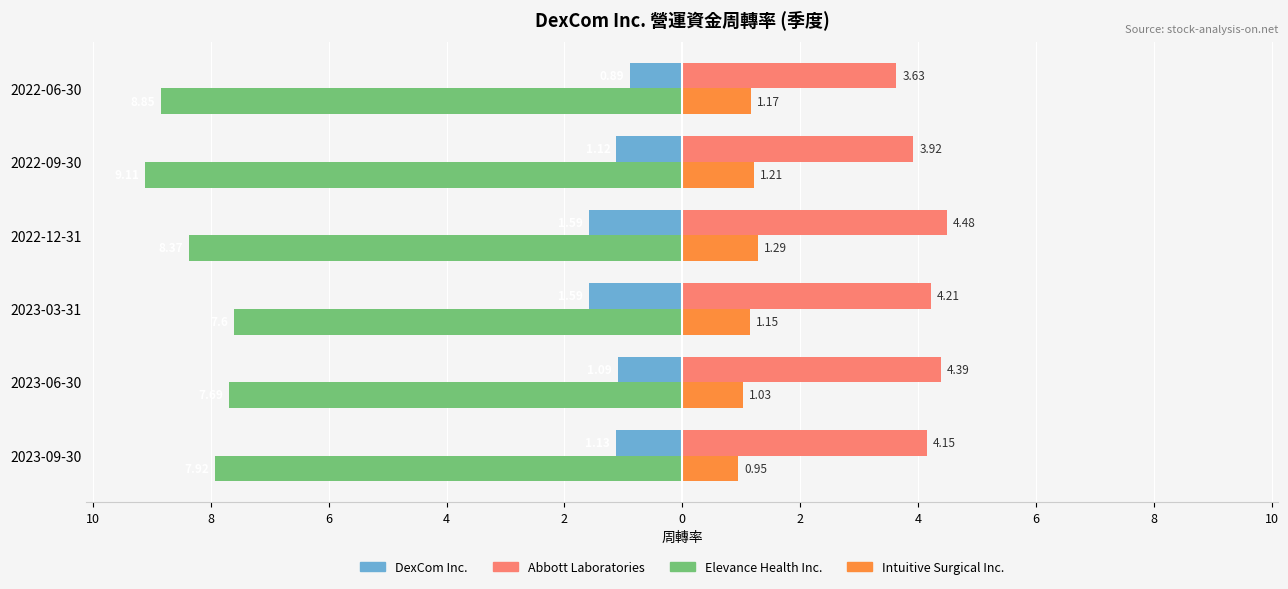

What are all the series names shown in the legend?

DexCom Inc., Abbott Laboratories, Elevance Health Inc., Intuitive Surgical Inc.